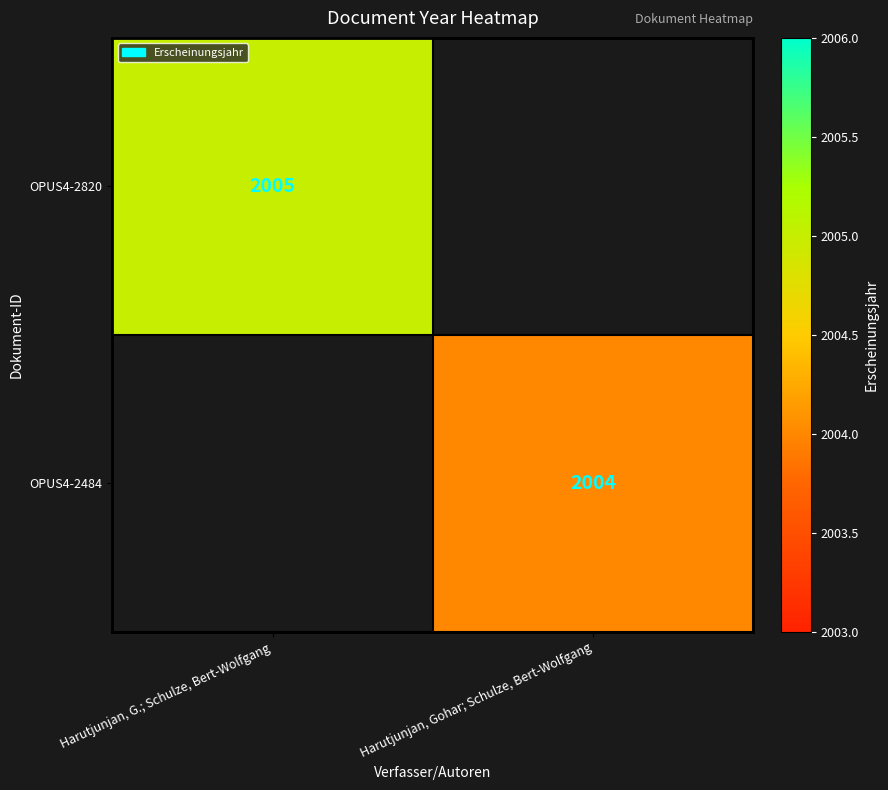

Is it true that OPUS4-2820 equals 2005 at Harutjunjan, G.; Schulze, Bert-Wolfgang?

True